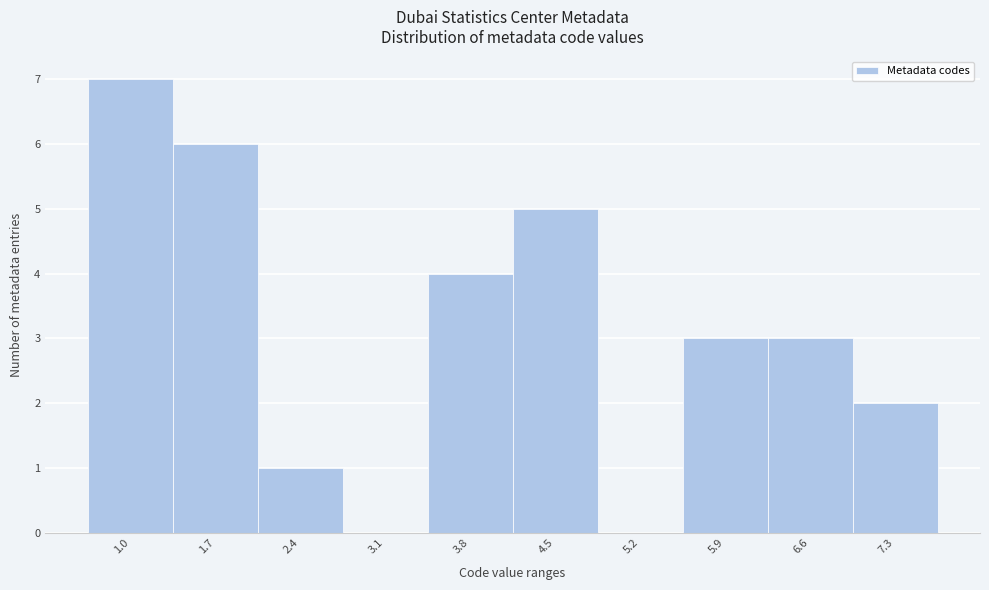

Reading left to right, what are all the values shown in this chart?

1.0=7	1.7=6	2.4=1	3.1=0	3.8=4	4.5=5	5.2=0	5.9=3	6.6=3	7.3=2